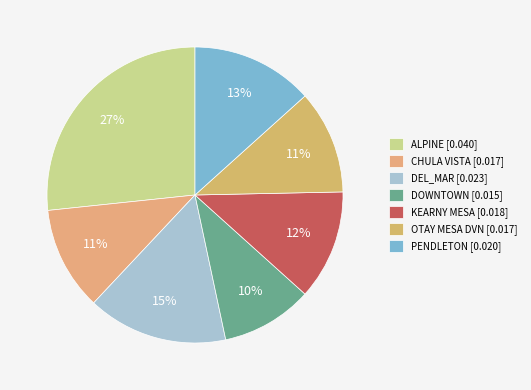

Does any single category account for the majority?

No